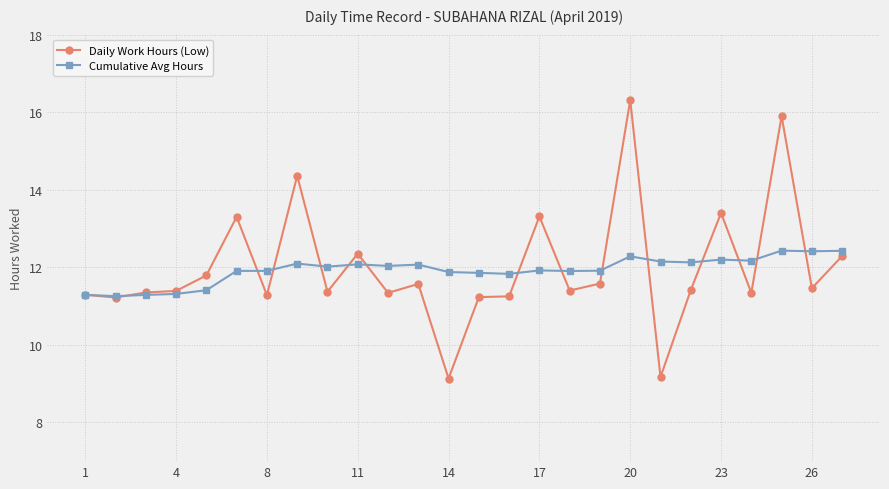

Which series has the largest range (max minus min)?

Daily Work Hours (Low)